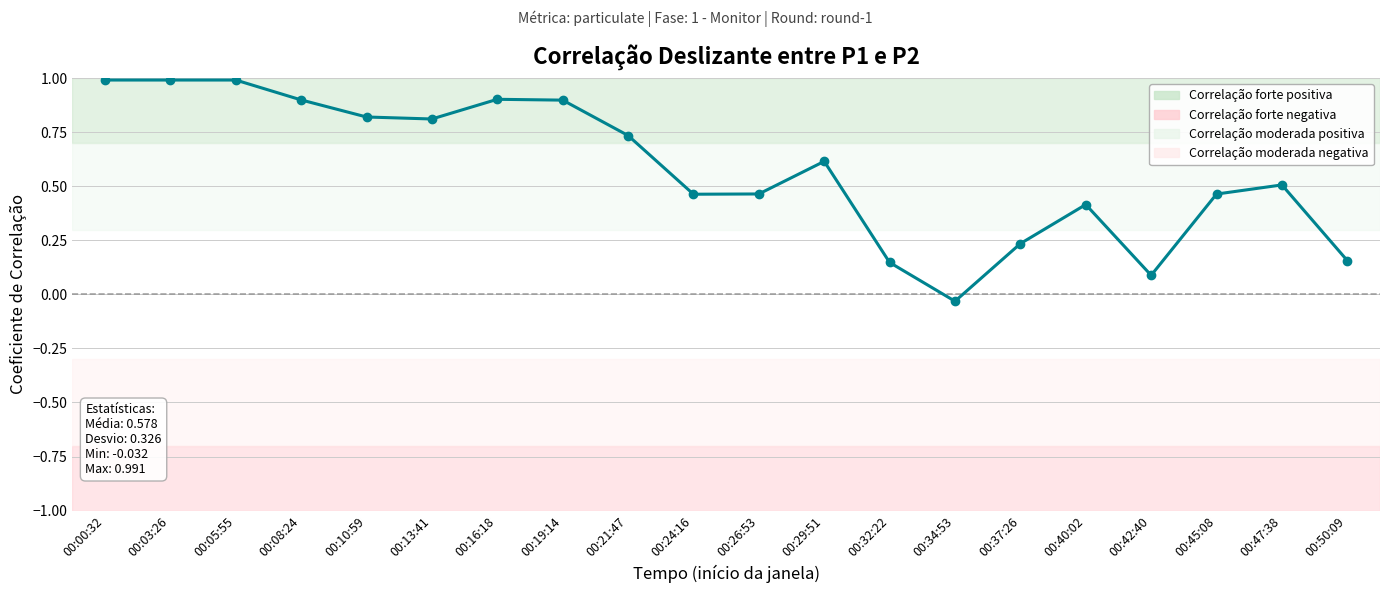

True or false: the data shows 0.4 at 00:40:02.

True